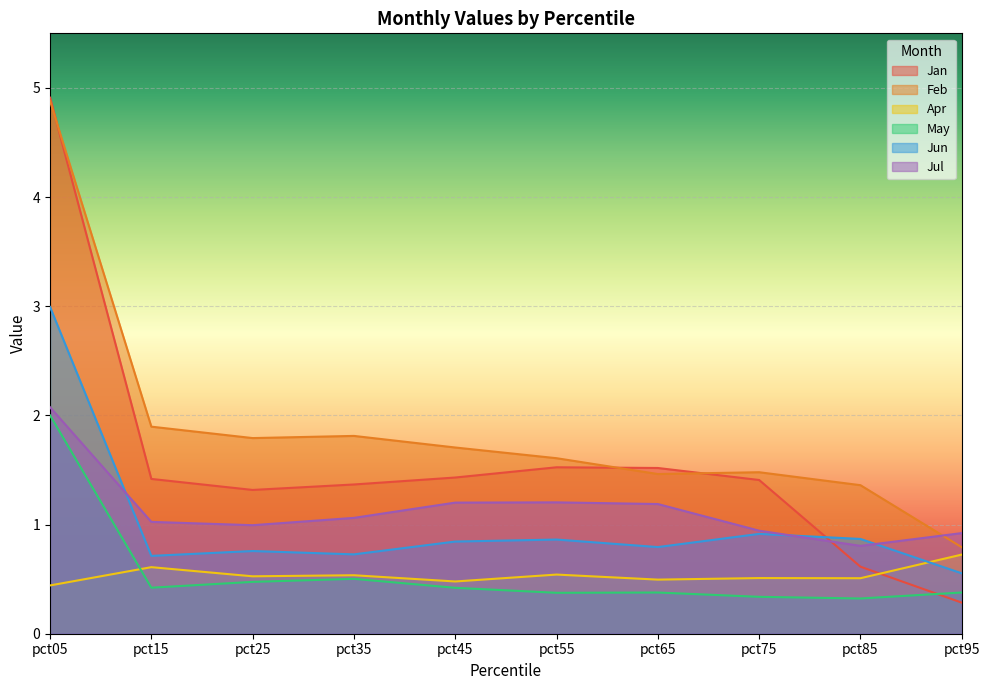

The Feb series shows 1.4 at pct85. True or false?

True